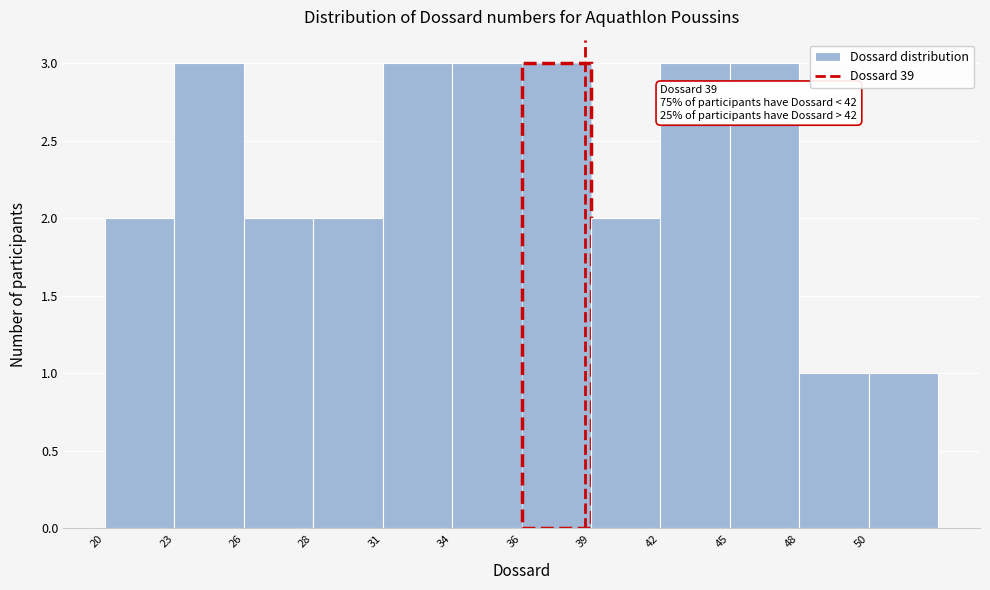

Reading right to left, transcribe all the data shown in this chart.

1	1	3	3	2	3	3	3	2	2	3	2